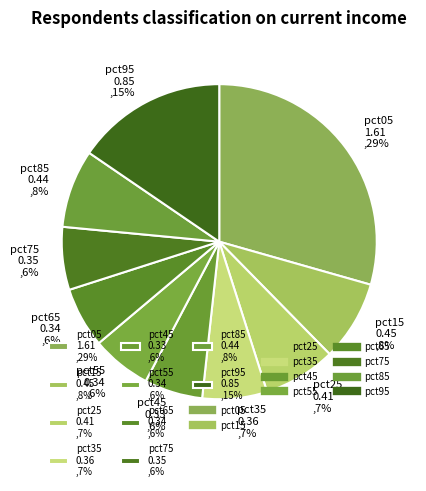

Is the sum of pct55 0.34 ,6% and pct95 0.85 ,15% greater than half?

No